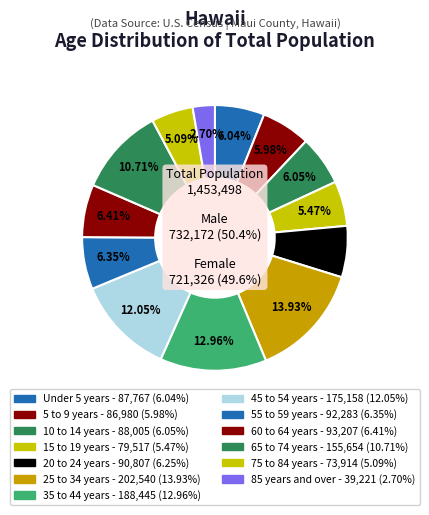

What is the total percentage of 15 to 19 years and 10 to 14 years?

11.5%